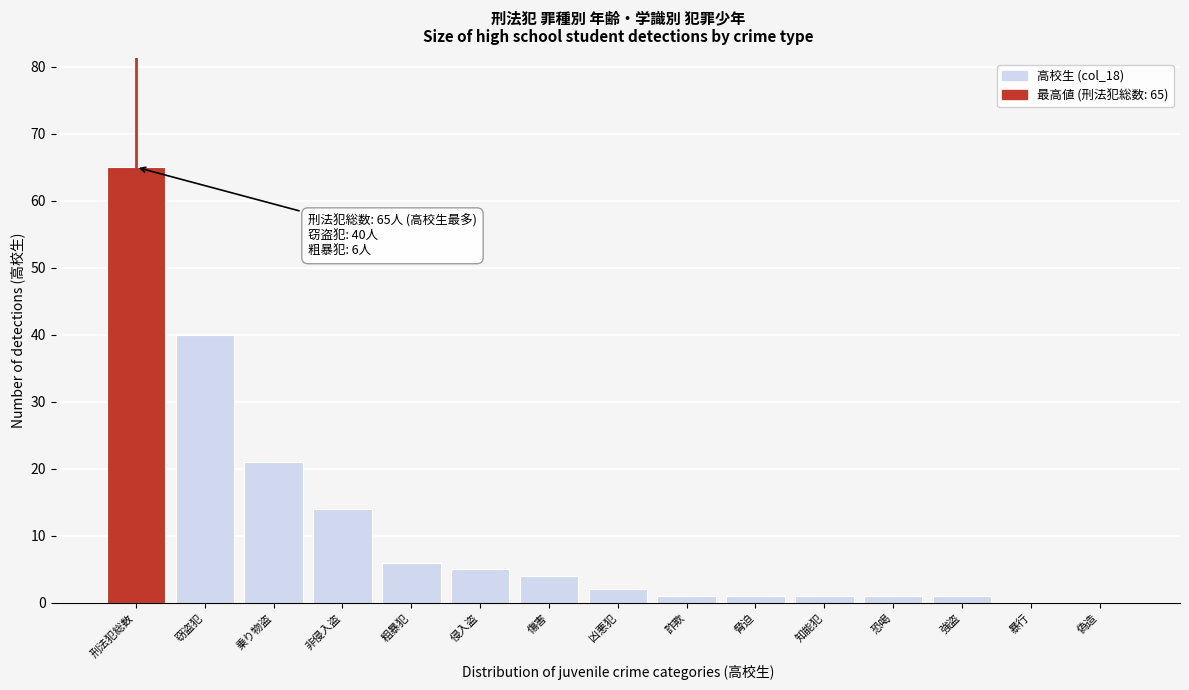

Reading left to right, list all the values displayed in this chart.

刑法犯総数=65	窃盗犯=40	乗り物盗=21	非侵入盗=14	粗暴犯=6	侵入盗=5	傷害=4	凶悪犯=2	詐欺=1	脅迫=1	知能犯=1	恐喝=1	強盗=1	暴行=0	偽造=0